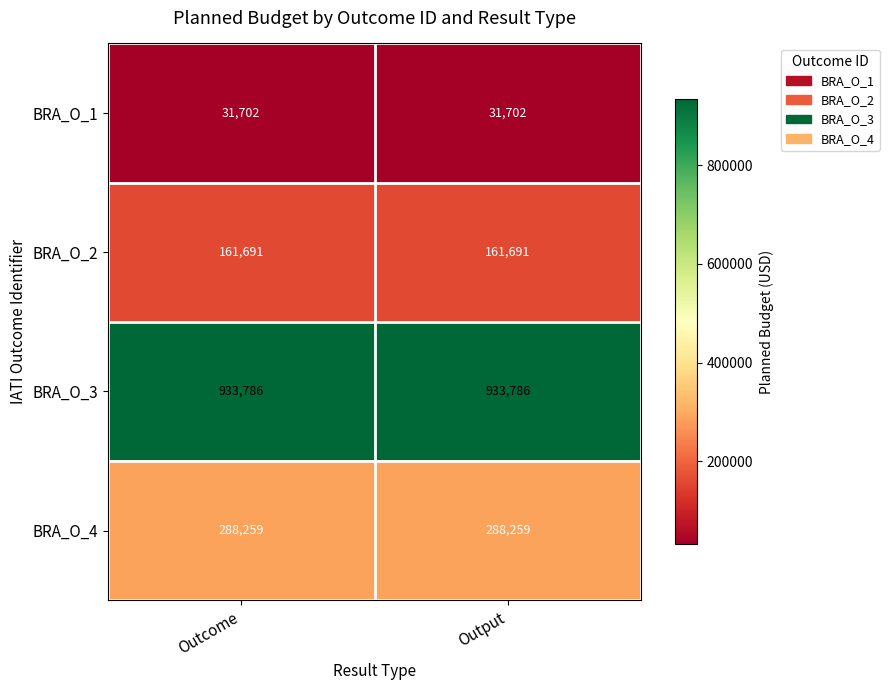

Reading left to right, transcribe all the data shown in this chart.

BRA_O_1: 31702	31702
BRA_O_2: 161691	161691
BRA_O_3: 933786	933786
BRA_O_4: 288259	288259